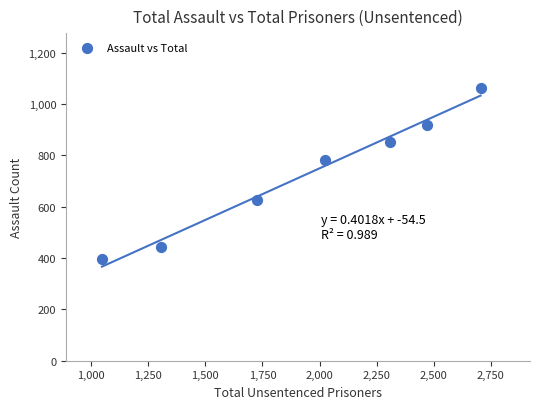

What is the average X value?

1941